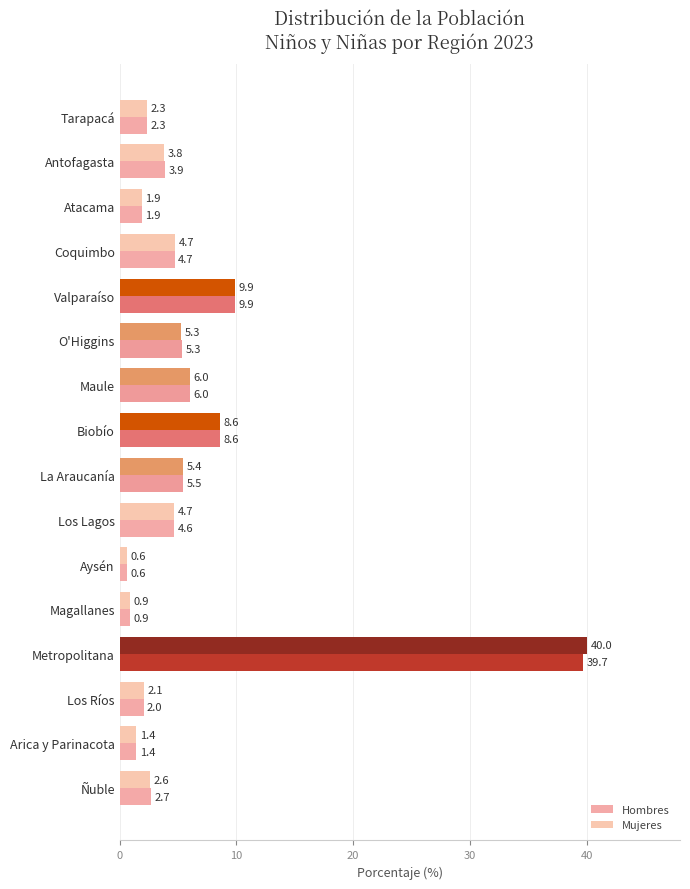

At which label does Hombres reach its peak?

Metropolitana